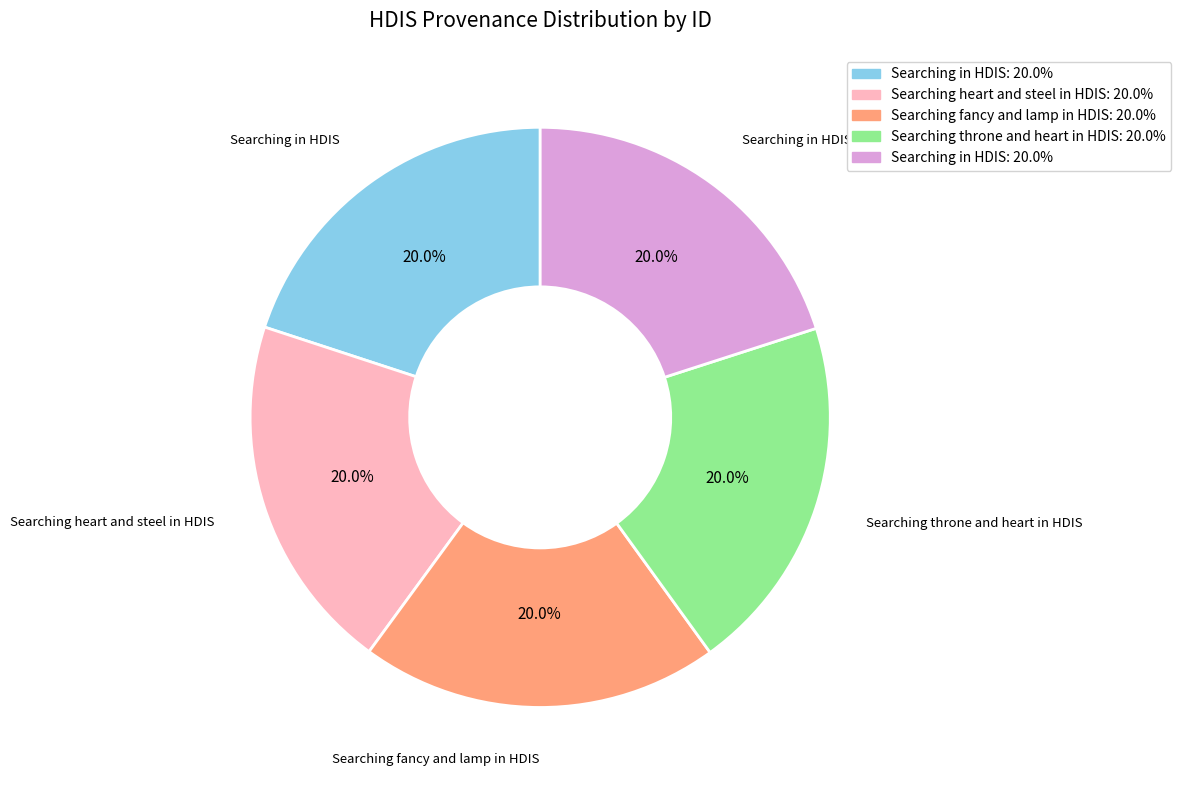

Is there a majority slice in this chart?

No